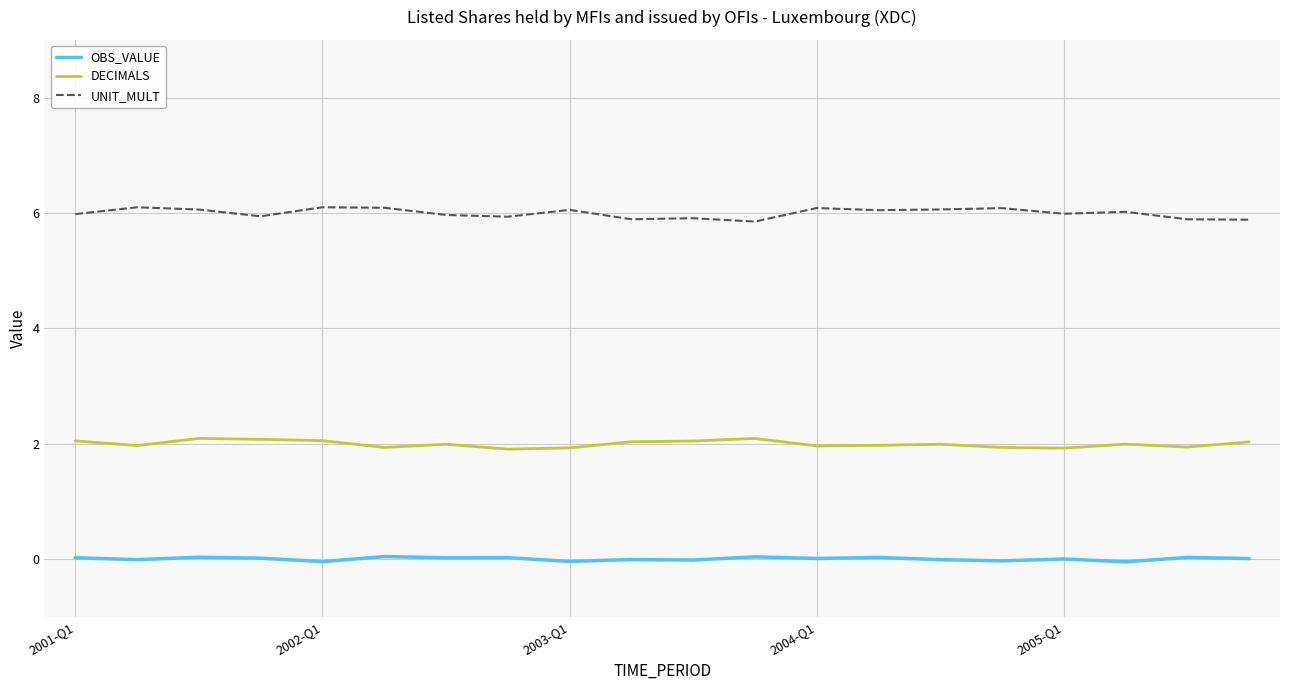

True or false: UNIT_MULT and DECIMALS cross at least once.

False